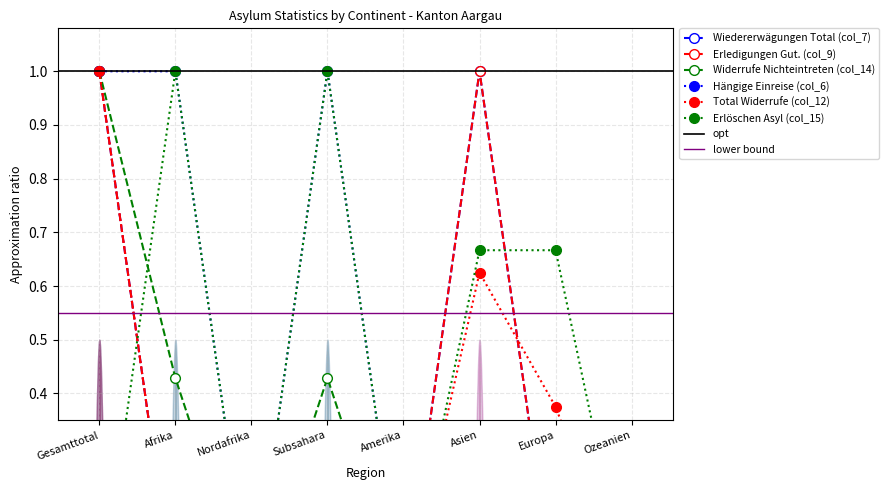

How many values in the Total Widerrufe (col_12) series exceed 0?

3